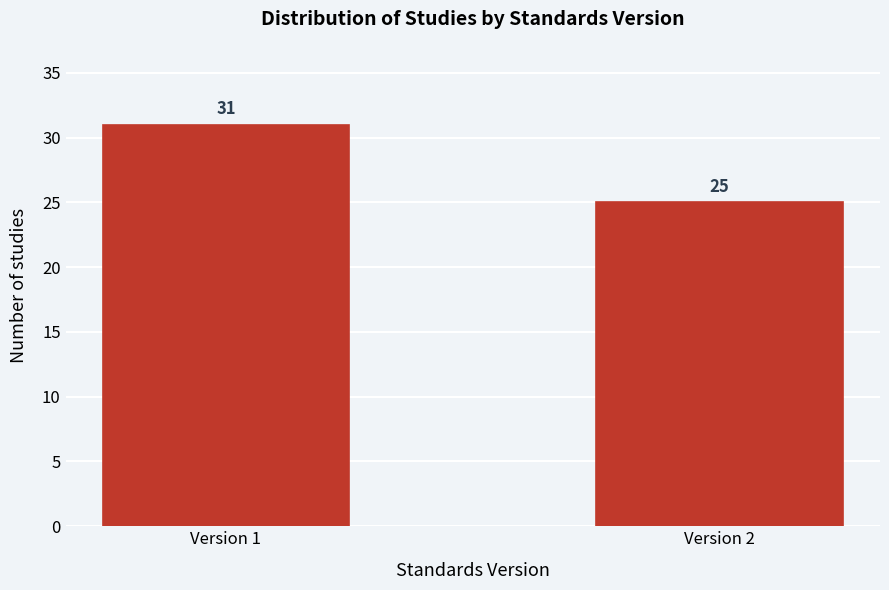

Reading right to left, what are all the values shown in this chart?

25	31